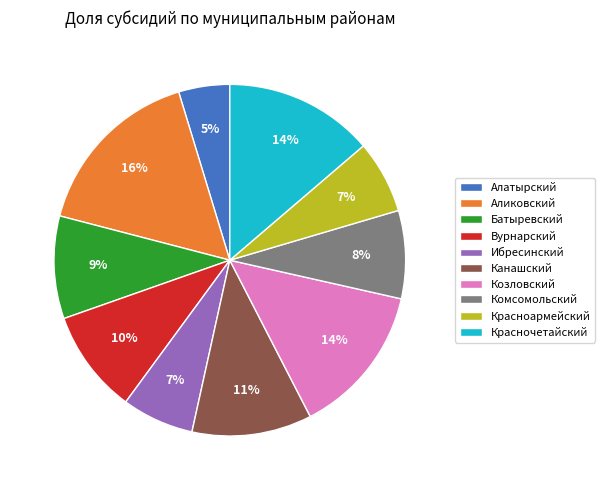

Which category has the biggest portion of the pie?

Аликовский